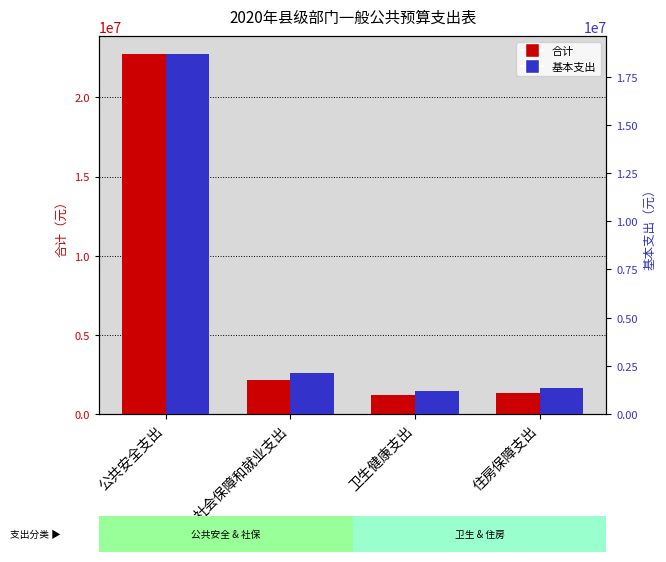

What is the label of the 2nd bar from the left?

社会保障和就业支出